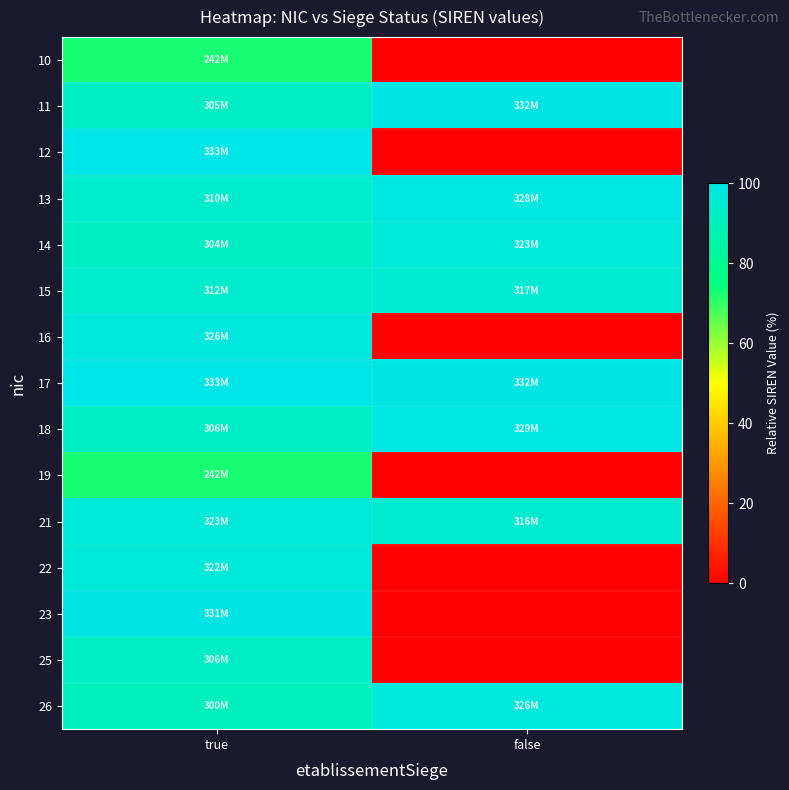

At which category is the sum across all series the highest?

true